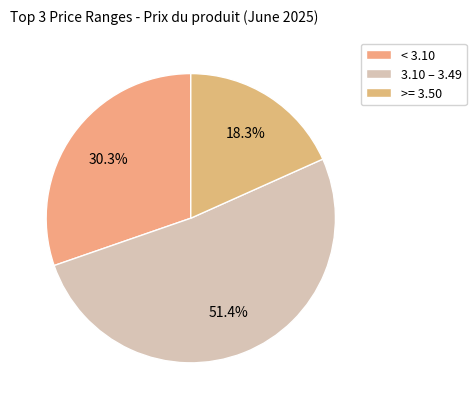

Is there any slice that represents more than half of the pie?

Yes